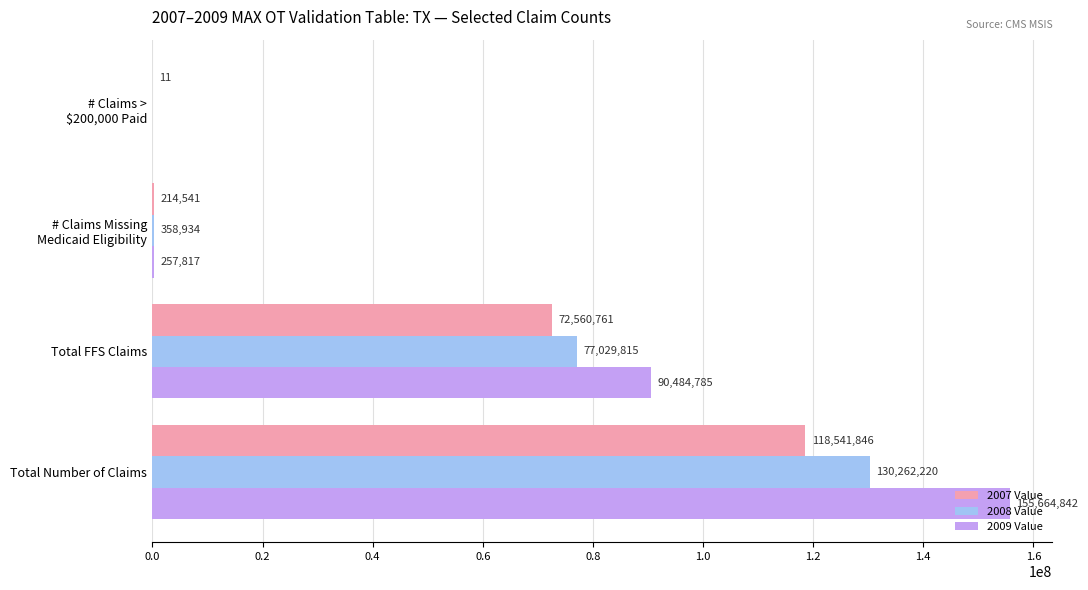

At which category is the sum across all series the highest?

Total Number of Claims